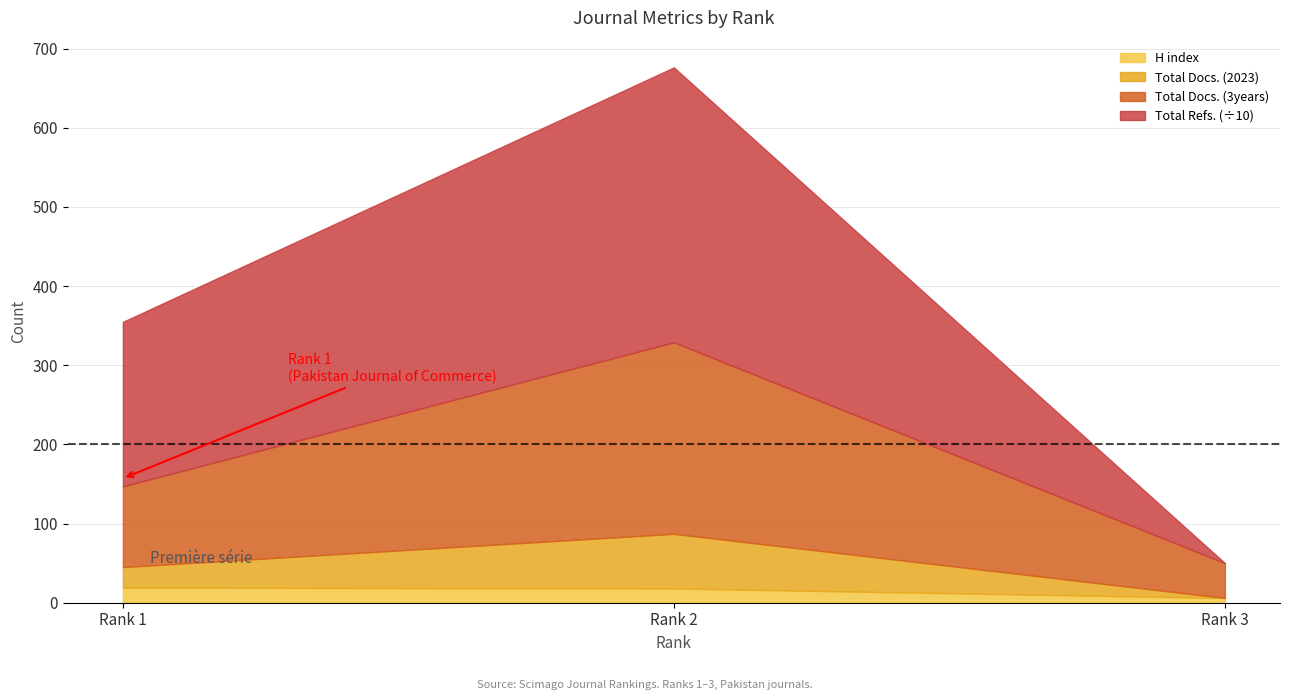

The value of Total Docs. (2023) at Rank 3 is -25. True or false?

False